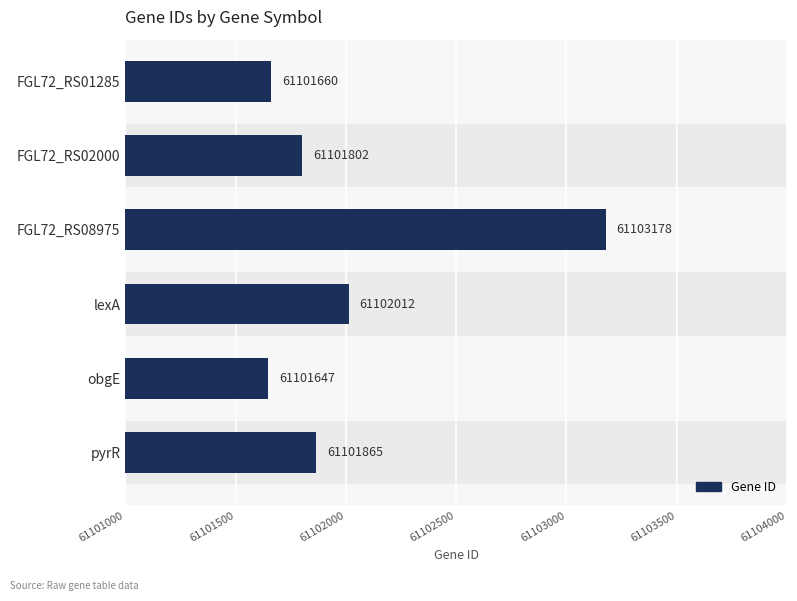

Approximately how many times larger is the value at FGL72_RS08975 compared to pyrR?

1.0